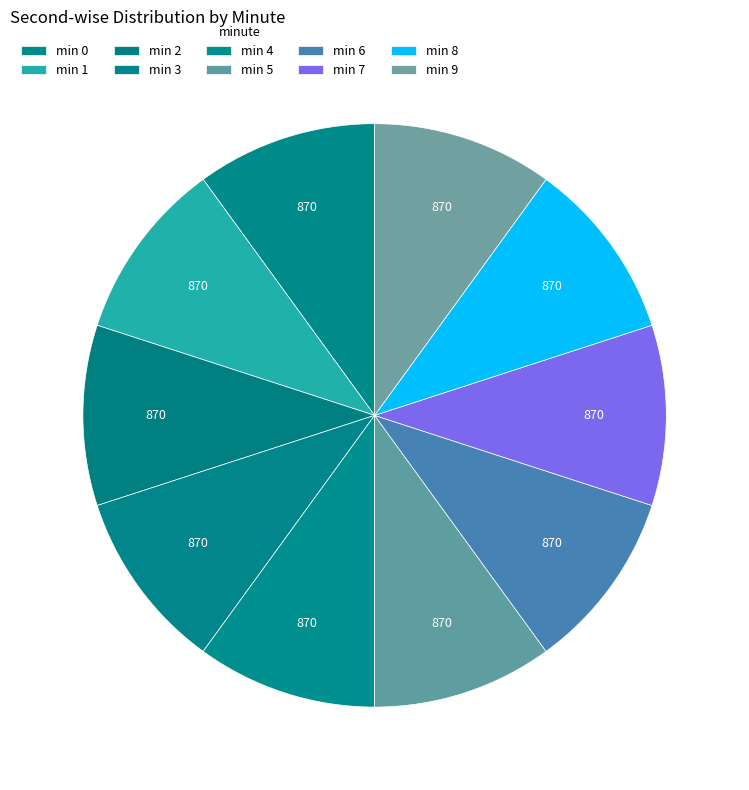

Is there a majority slice in this chart?

No